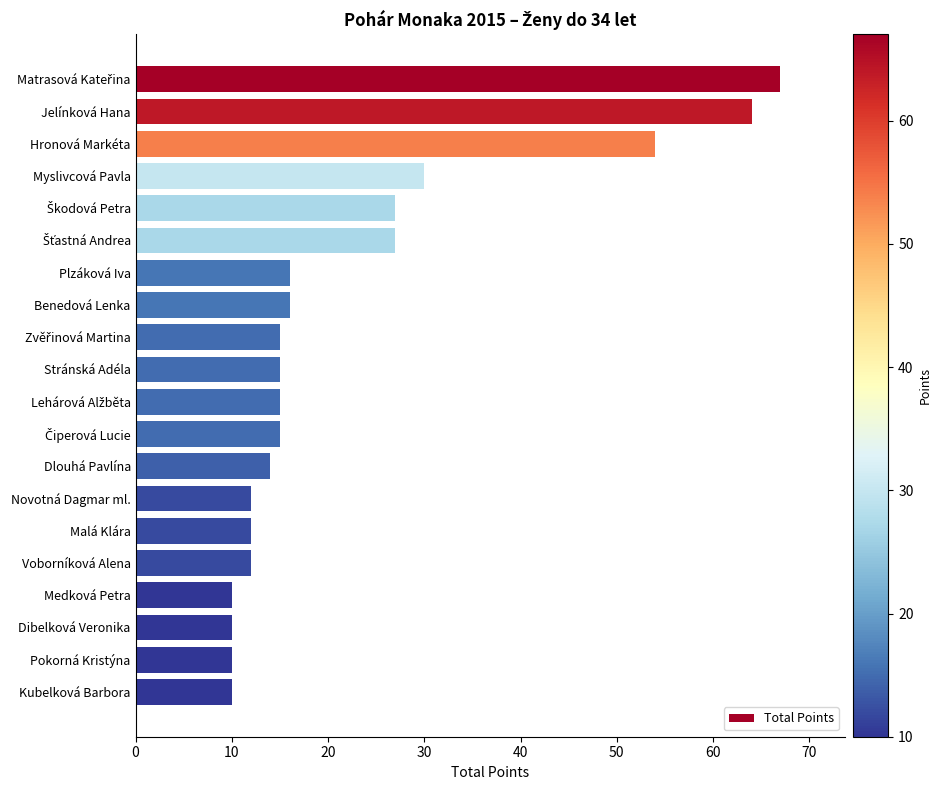

Approximately how many times larger is the value at Dlouhá Pavlína compared to Malá Klára?

1.2